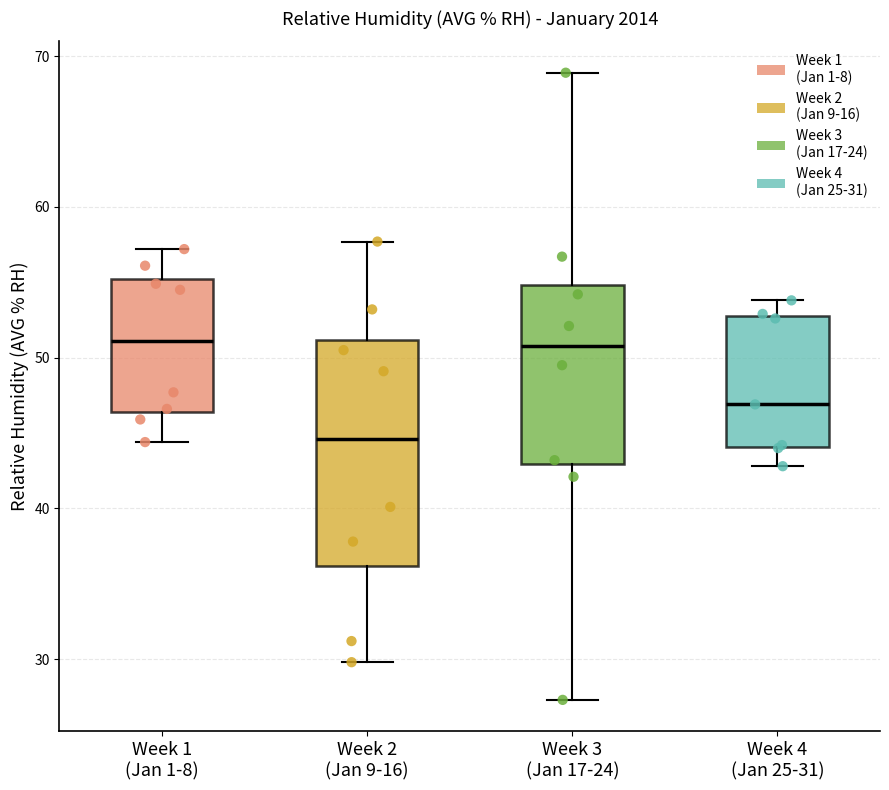

Which box has the lowest median line?

Week 2 (Jan 9-16)